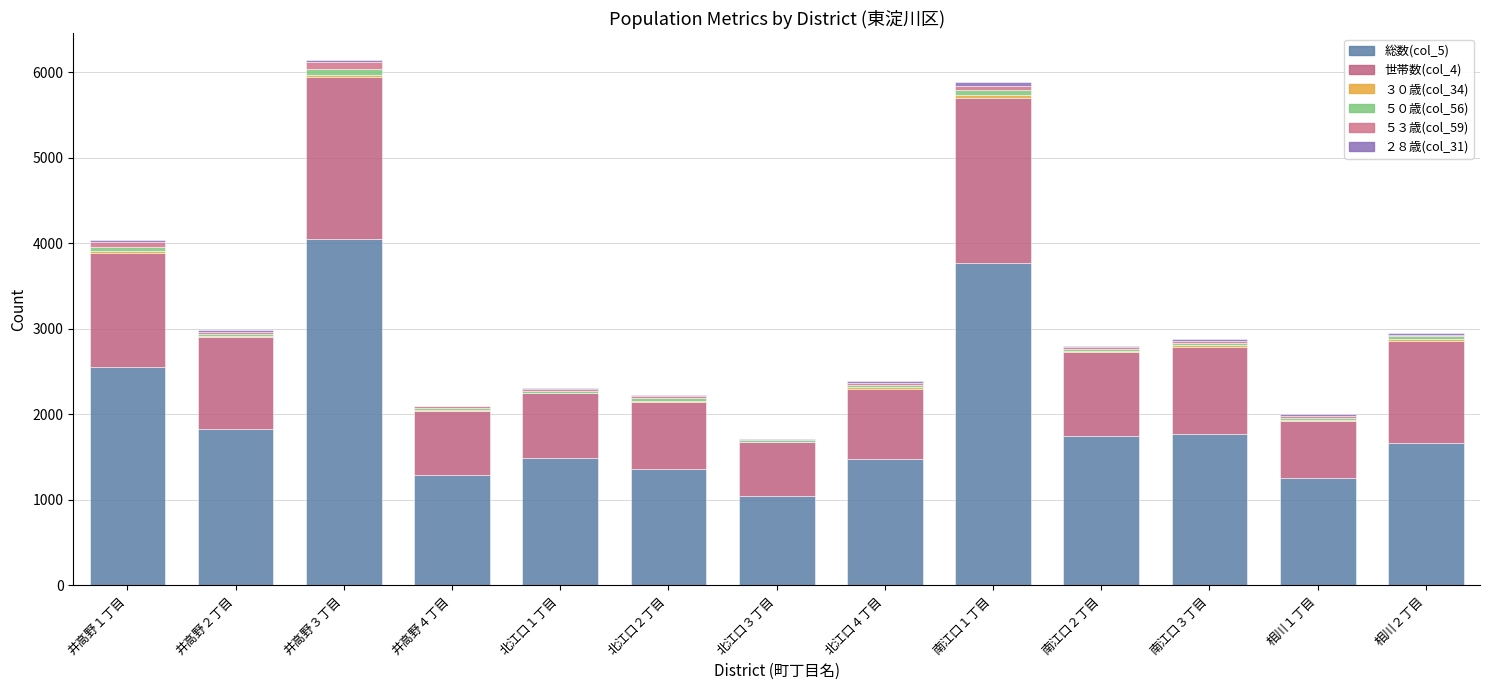

At how many categories does at least one series exceed 3306?

2